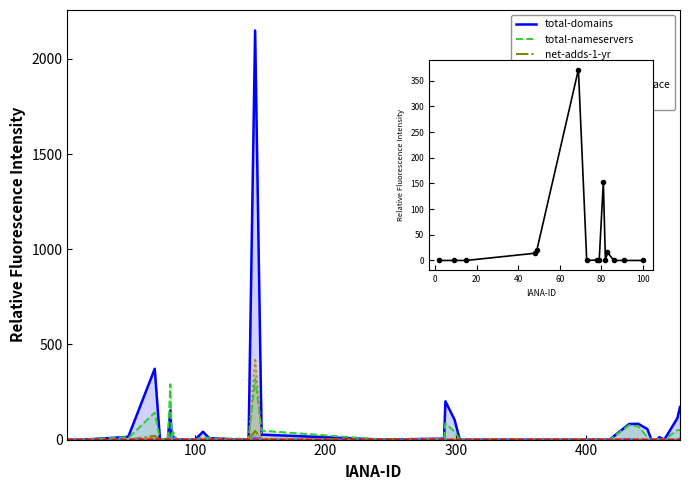

How many categories are shown in the chart?

40